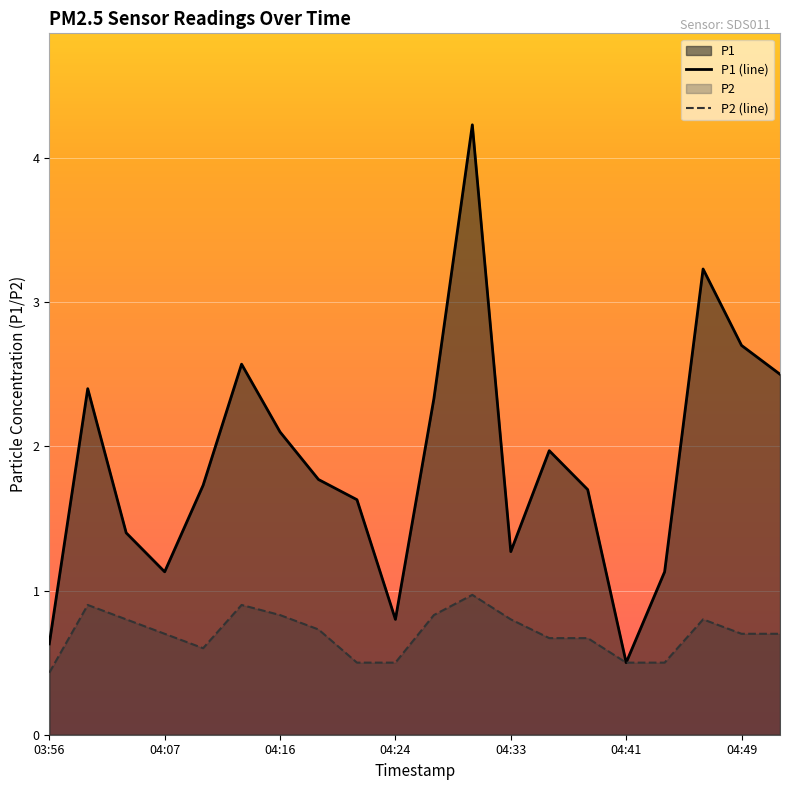

At which category does P2 reach its first local valley?

04:10